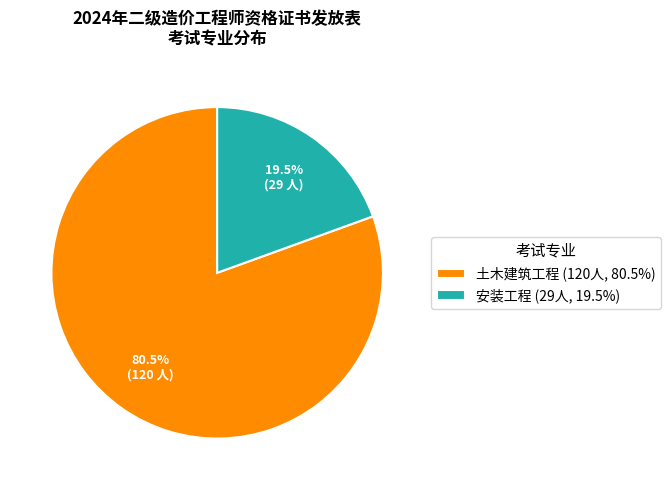

How many segments does this pie chart have?

2